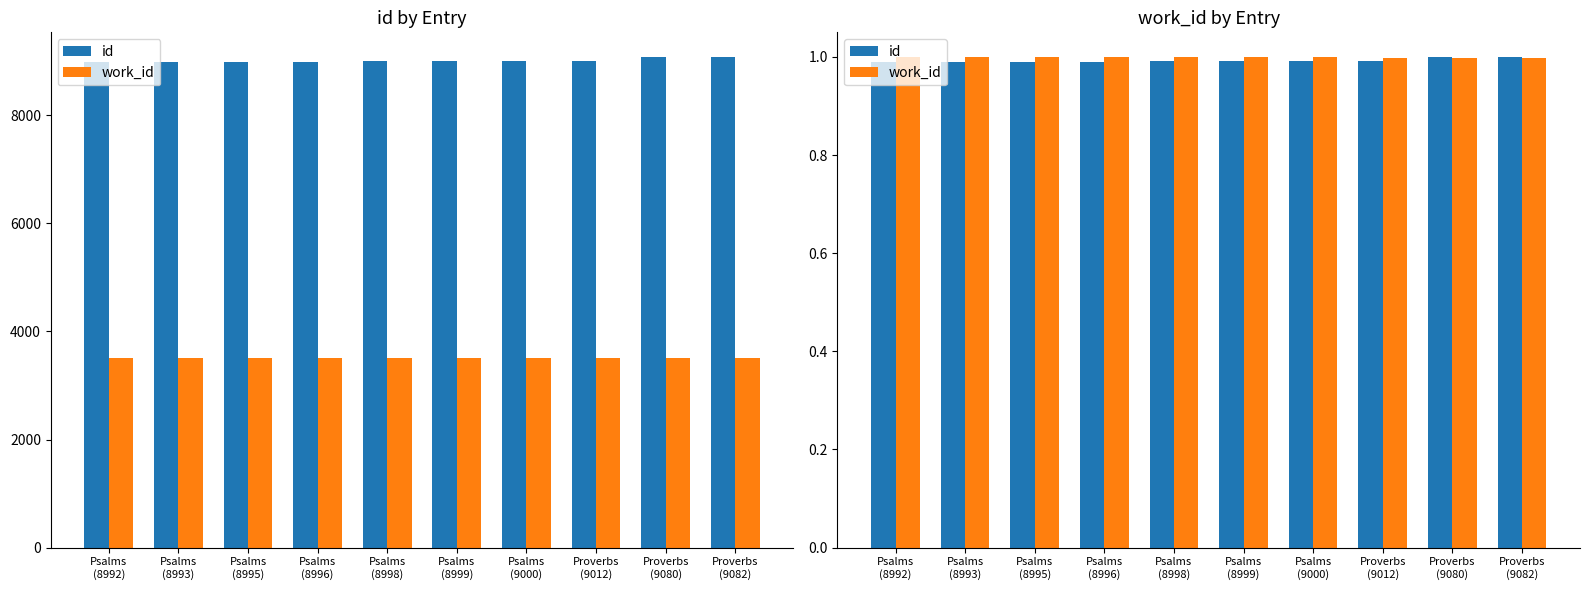

How many categories are shown in the chart?

10